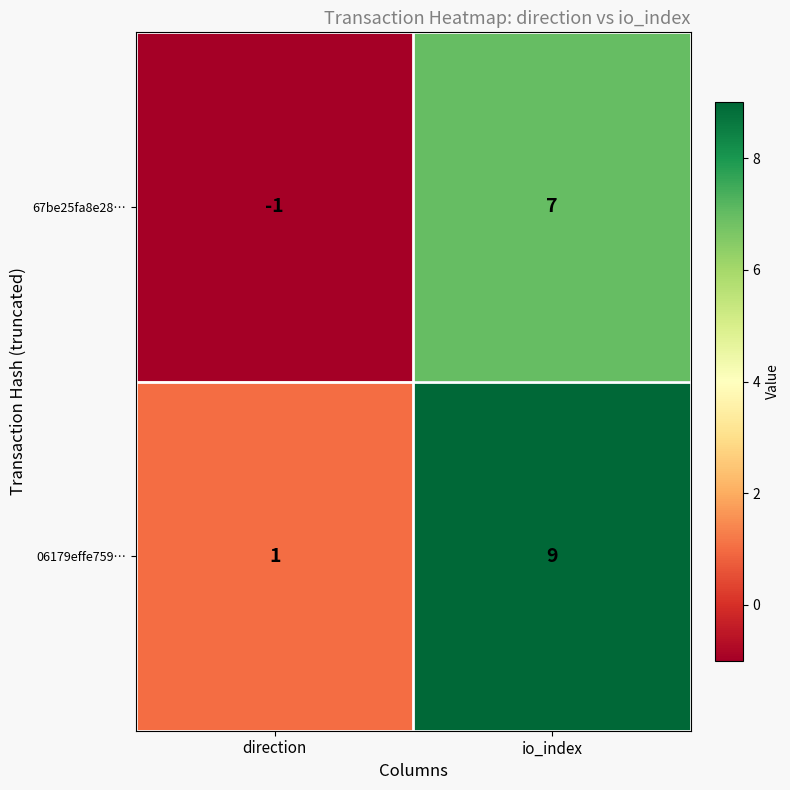

What is the smallest value displayed?

-1